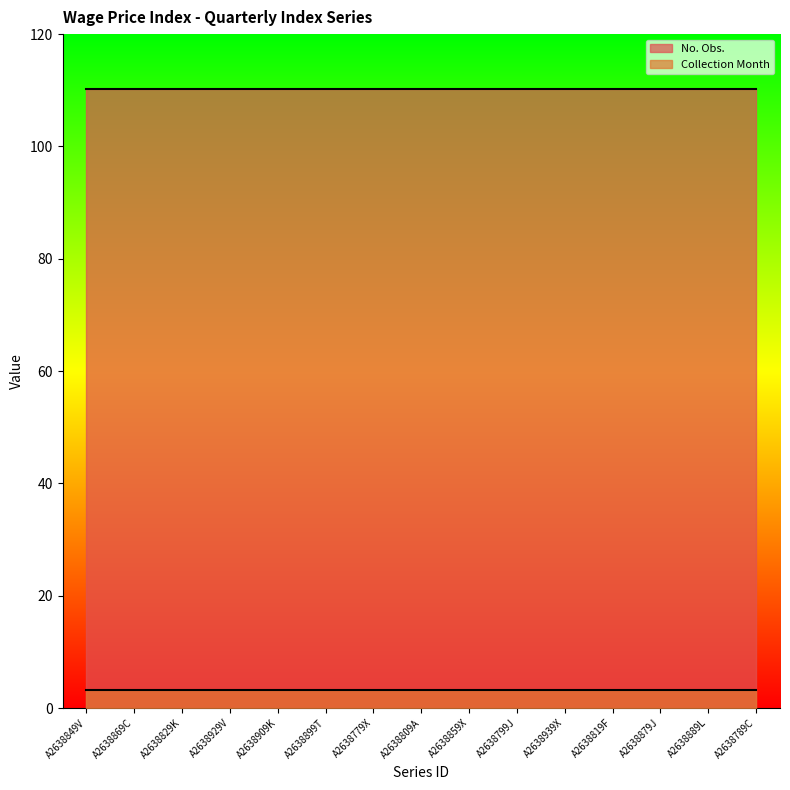

Rank the series by their average value, from highest to lowest.

No. Obs., Collection Month